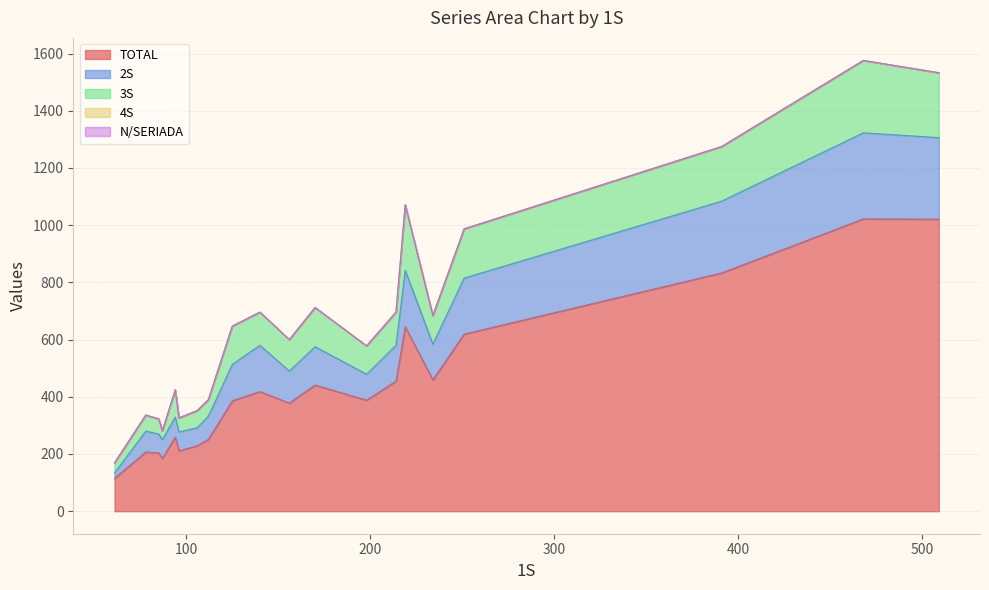

Which series has the largest range (max minus min)?

TOTAL